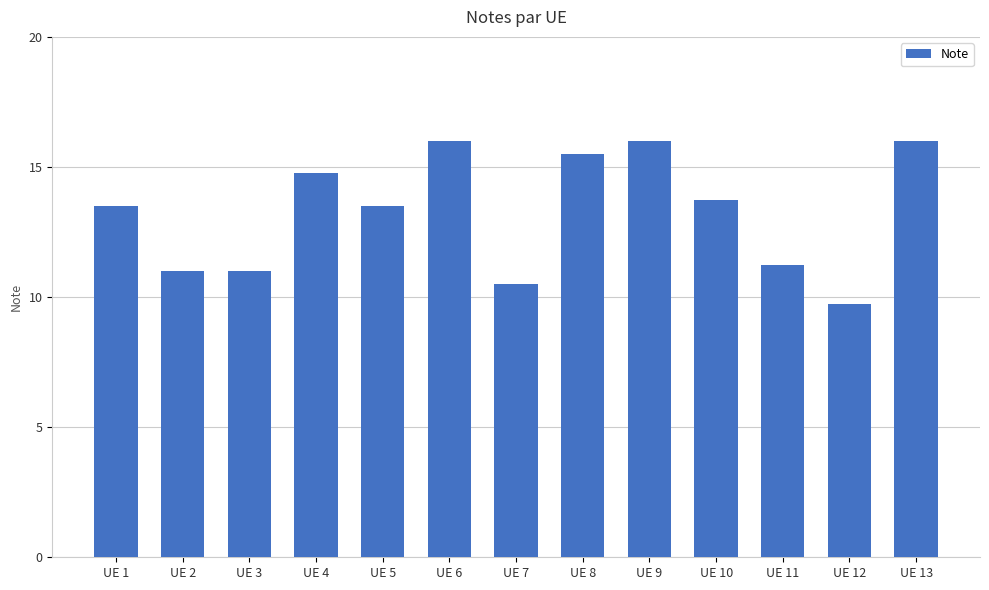

Where does the data first go above 13?

UE 1